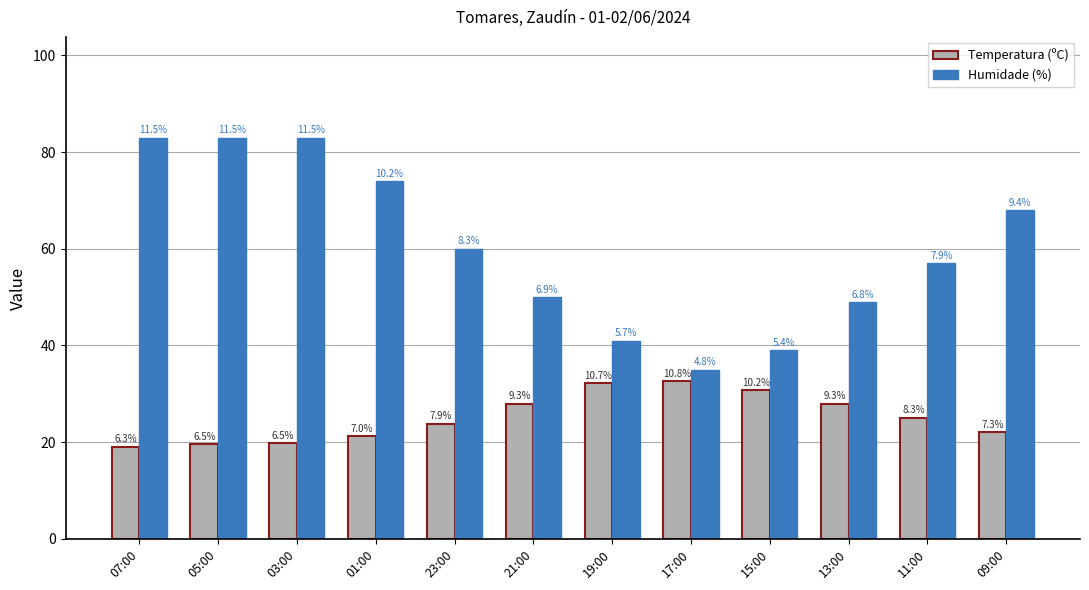

How many bars are there in each group?

2